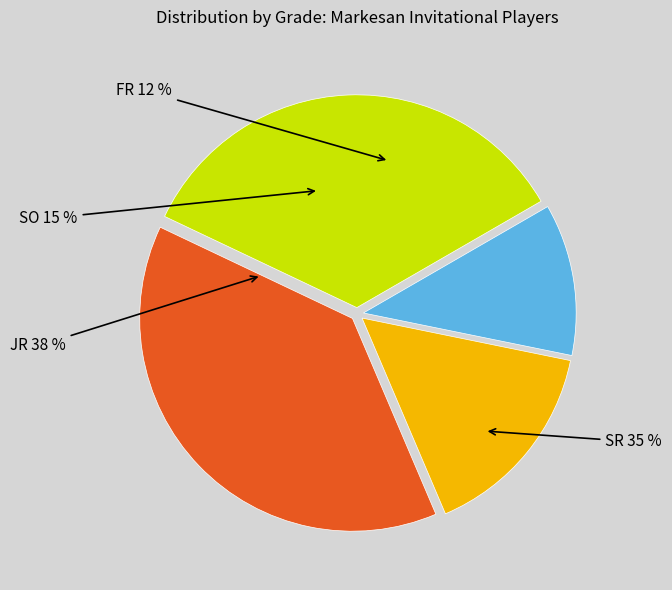

What percentage do SO and SR together represent?

50.0%